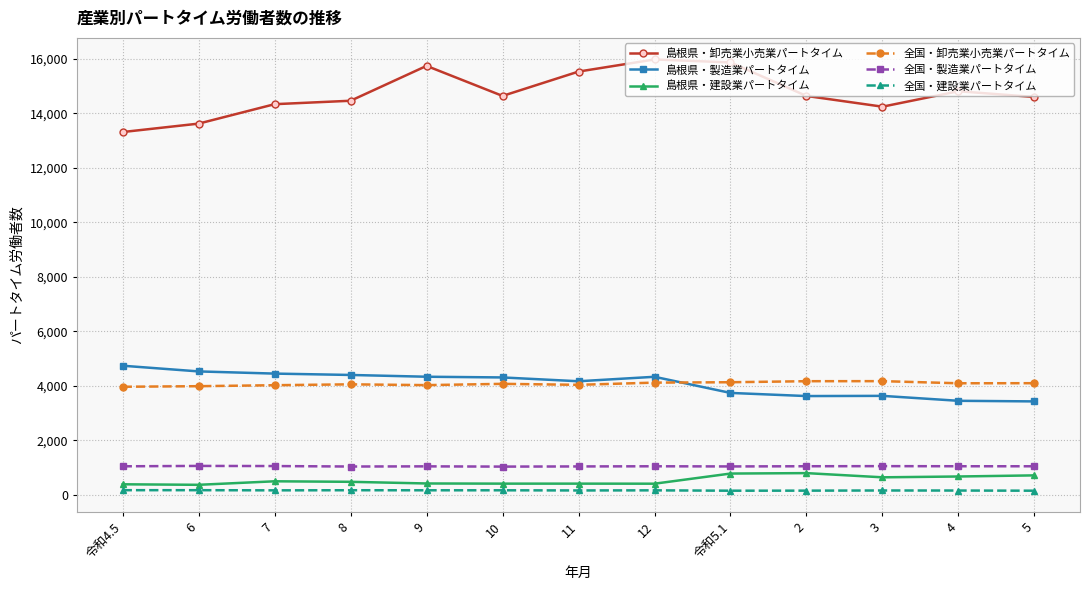

How many values in the 全国・建設業パートタイム series are below 166?

6